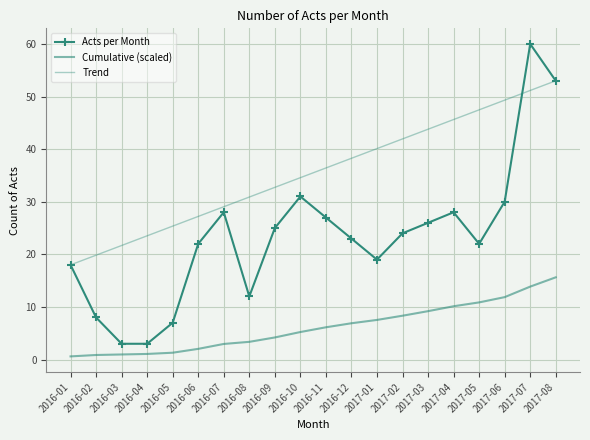

True or false: Cumulative (scaled) has more than 1 interior local peaks.

False